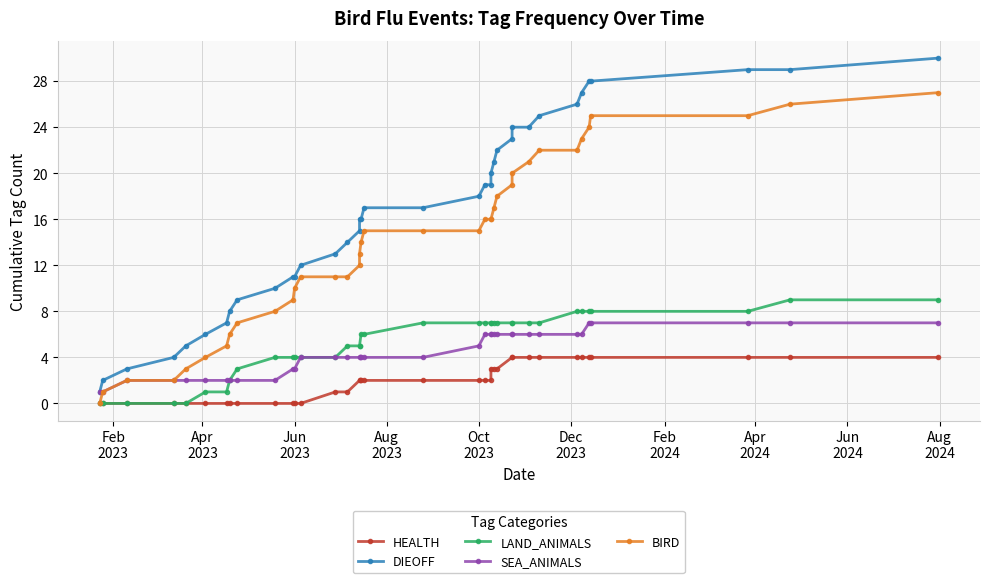

Rank the series by their maximum value, from lowest to highest.

HEALTH, SEA_ANIMALS, LAND_ANIMALS, BIRD, DIEOFF